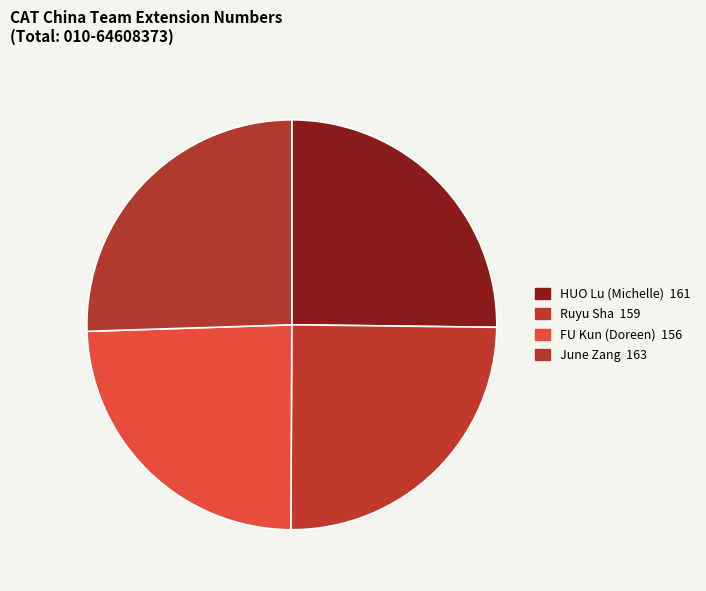

How many segments does this pie chart have?

4